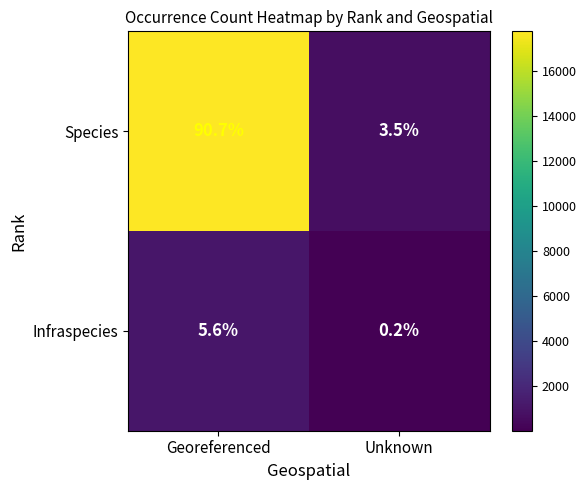

What value does the Species series have at Georeferenced?

90.7